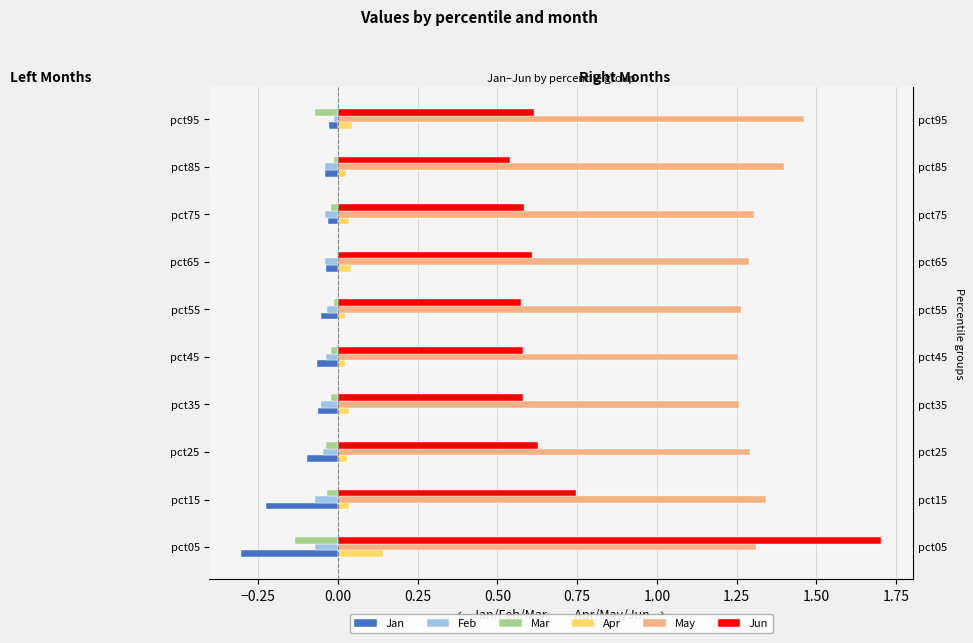

Which series has the largest total across all categories?

May